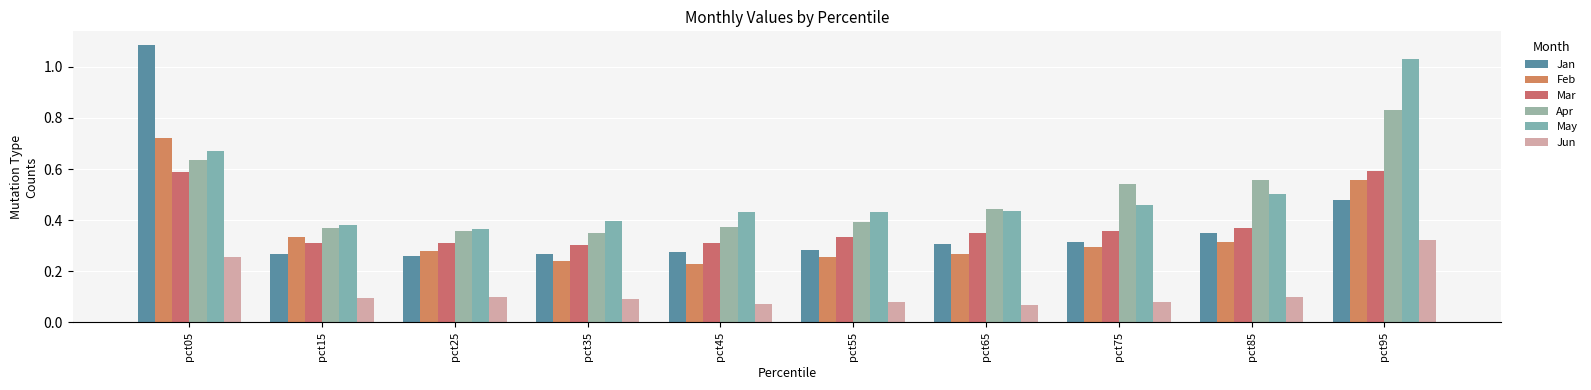

What is the sum of the Apr values at pct15 and pct75?

0.9